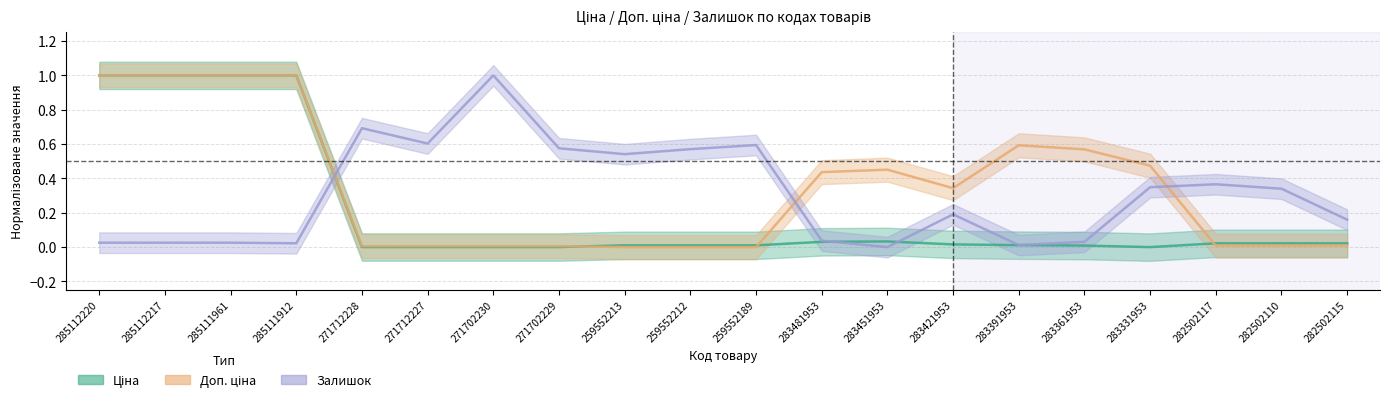

What is the sum of all Доп. ціна values?

6.9